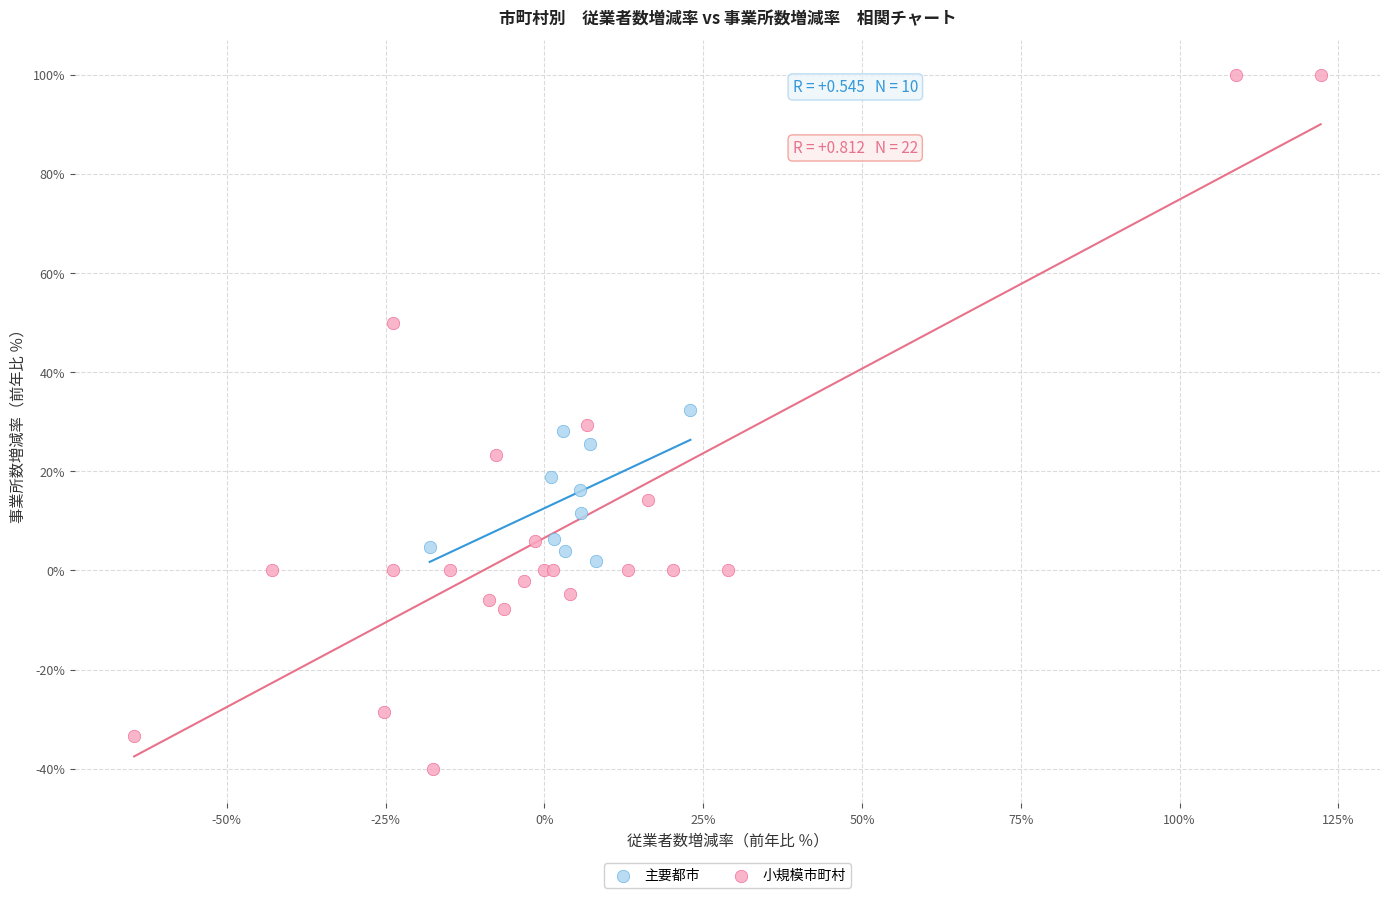

What are all the series names shown in the legend?

主要都市, 小規模市町村